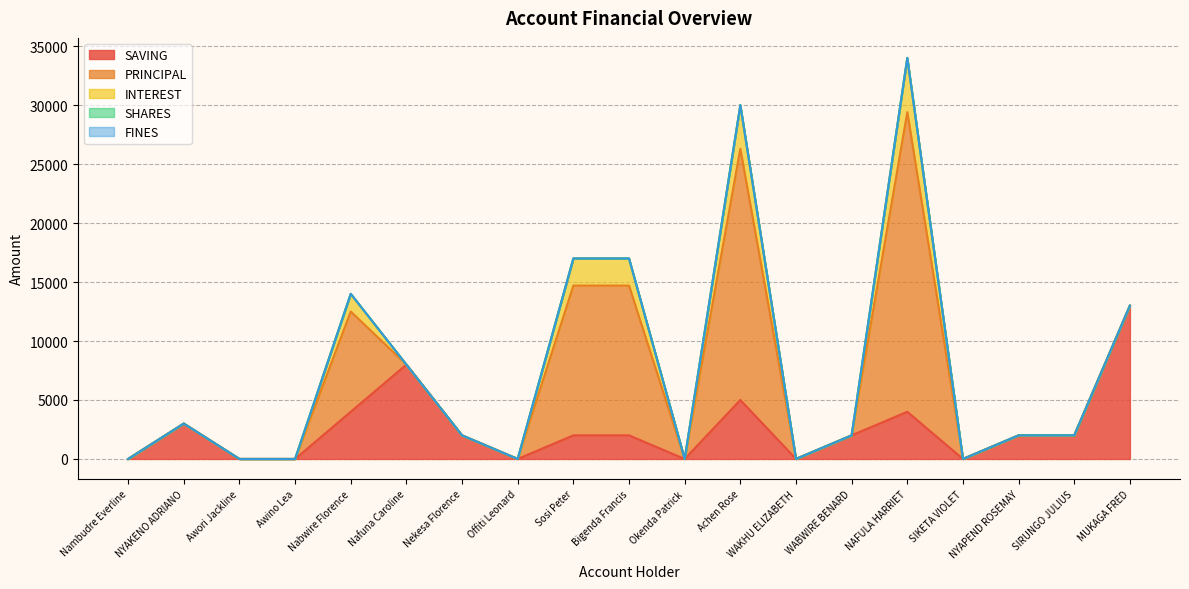

The value of FINES at WAKHU ELIZABETH is 0. True or false?

True